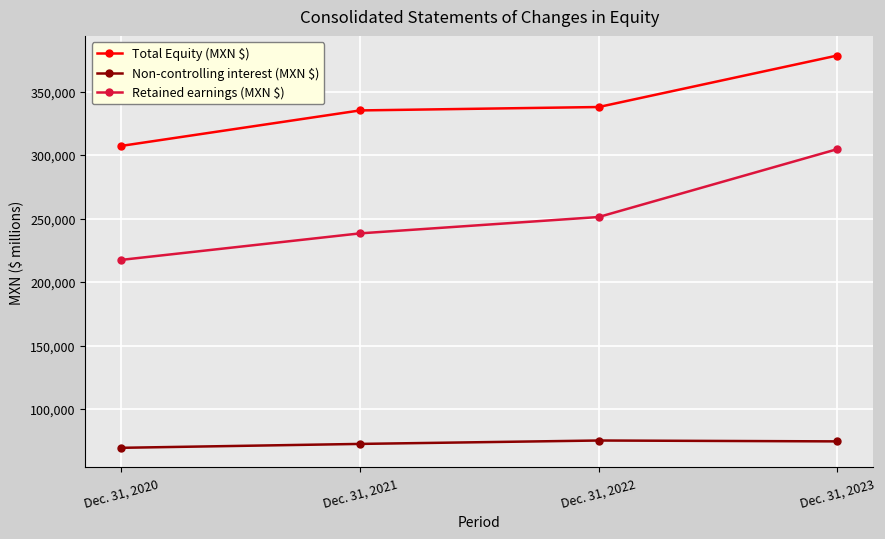

What is the sum of the Total Equity (MXN $) values at Dec. 31, 2020 and Dec. 31, 2023?

685556